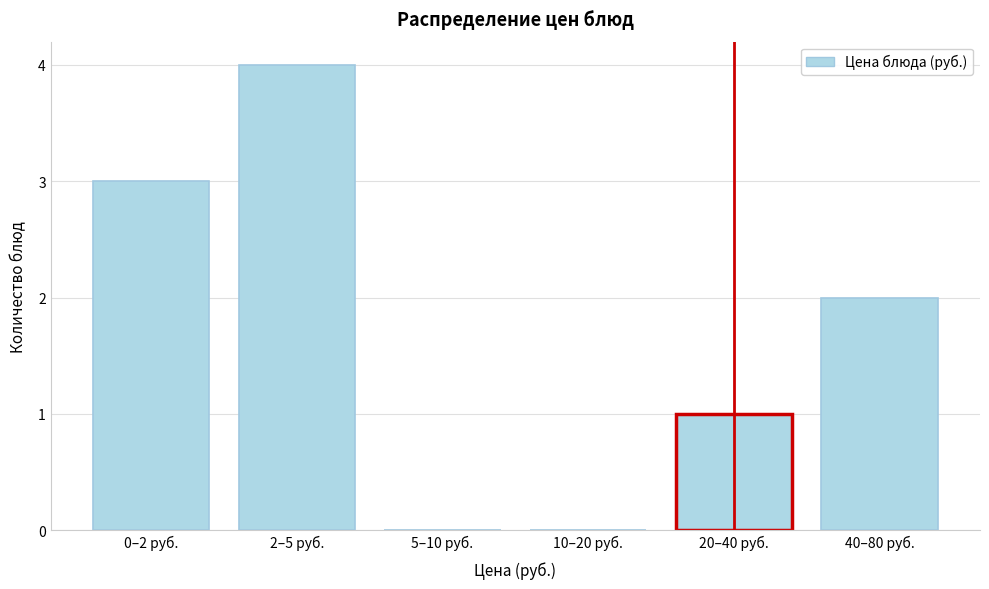

Reading left to right, extract all data points from this chart.

0–2 руб.=3	2–5 руб.=4	5–10 руб.=0	10–20 руб.=0	20–40 руб.=1	40–80 руб.=2